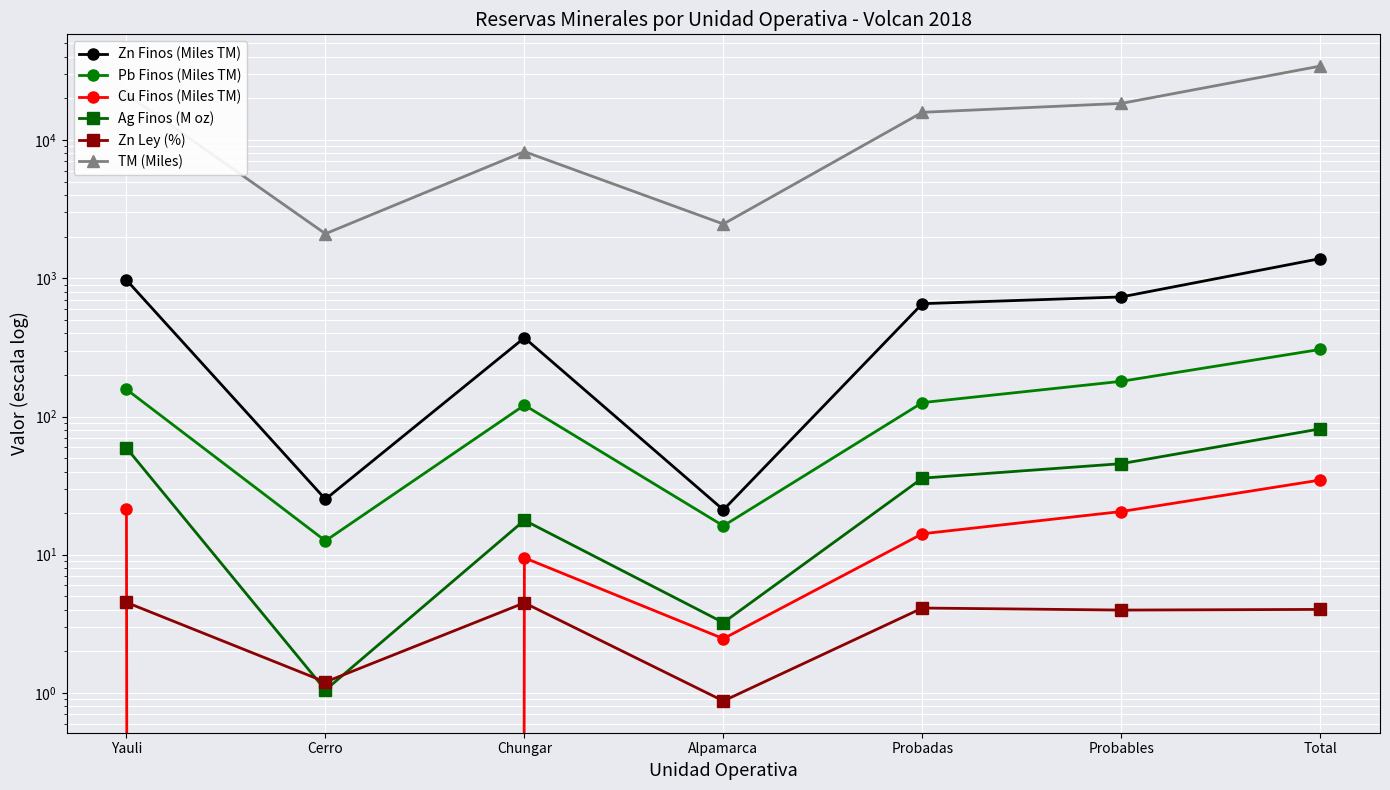

What is the total value across all series at Probables?

19403.1